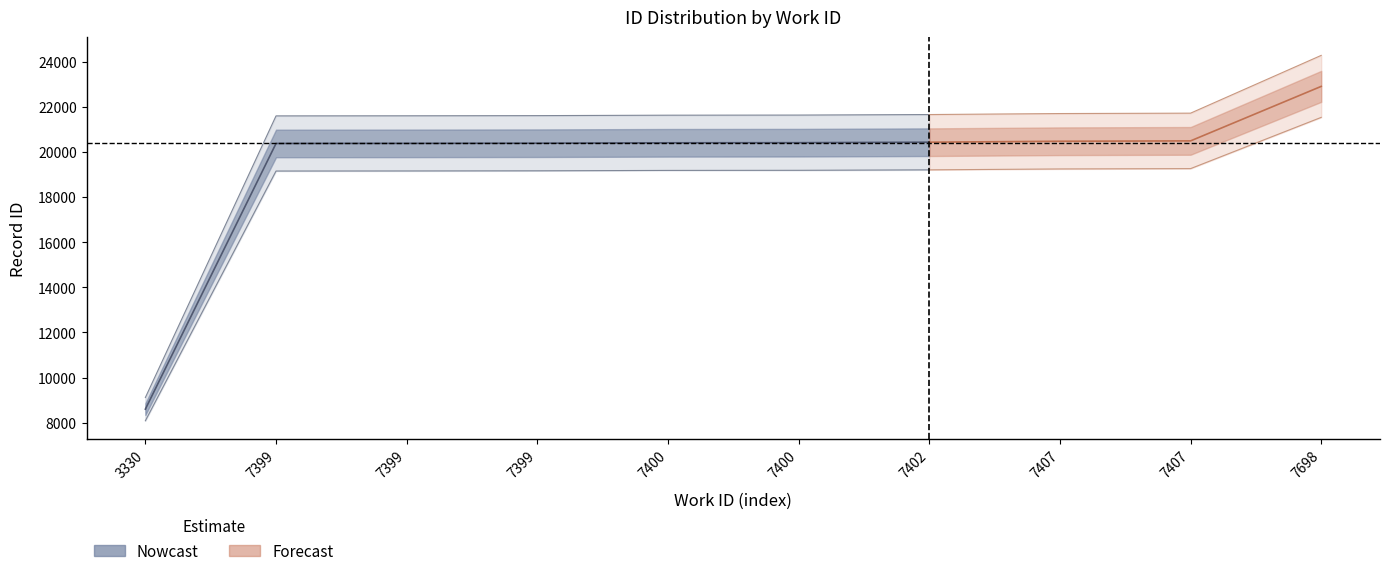

How many data points does each series have?

10